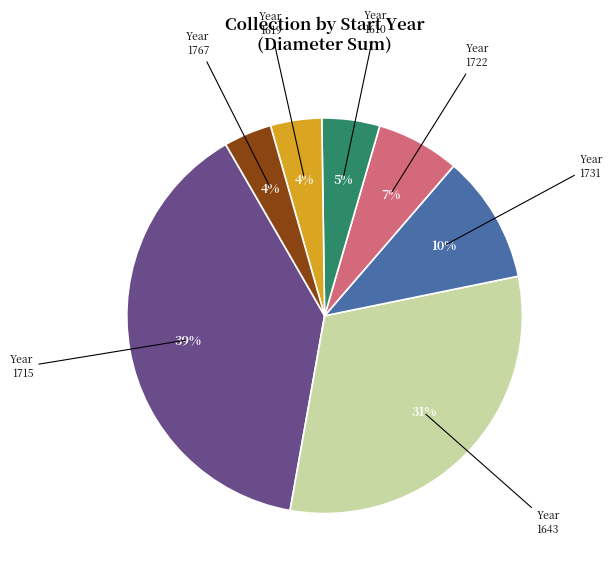

How many slices are in this pie chart?

7